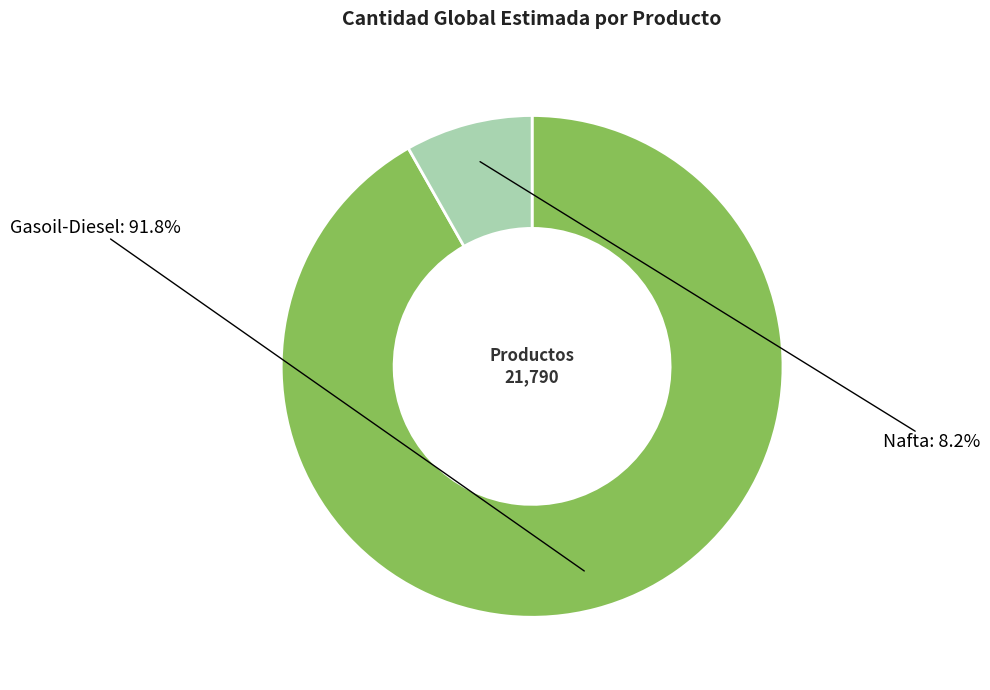

Is there any slice that represents more than half of the pie?

Yes